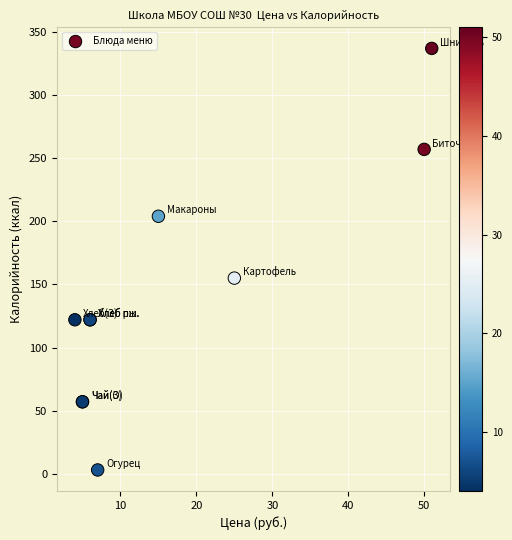

What Y value in the scatter plot is closest to 170?

155